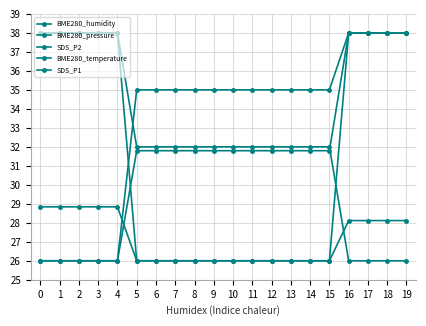

Which series has the largest total across all categories?

BME280_temperature